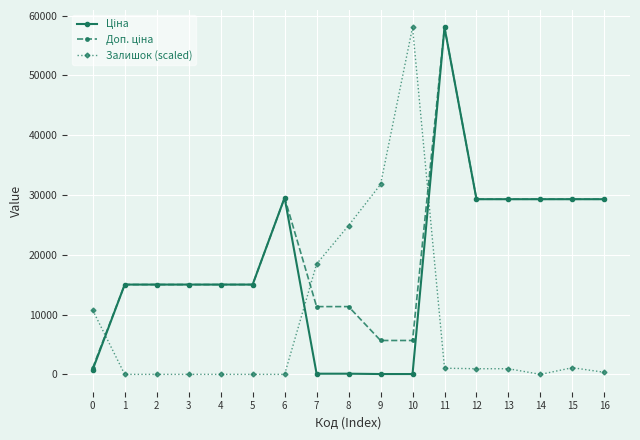

What is the maximum value for Залишок (scaled)?

58037.0